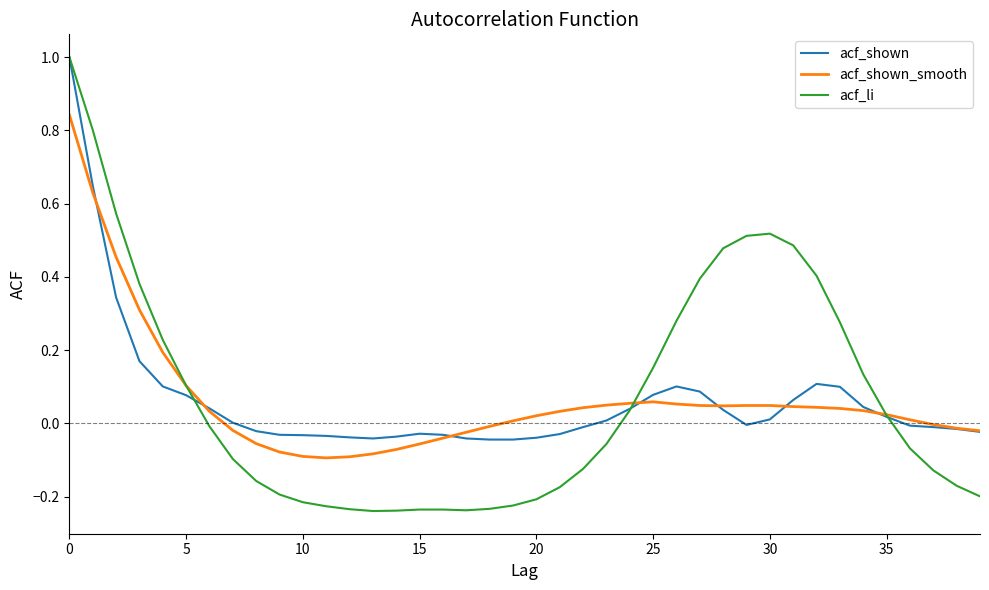

Which series has the largest range (max minus min)?

acf_li